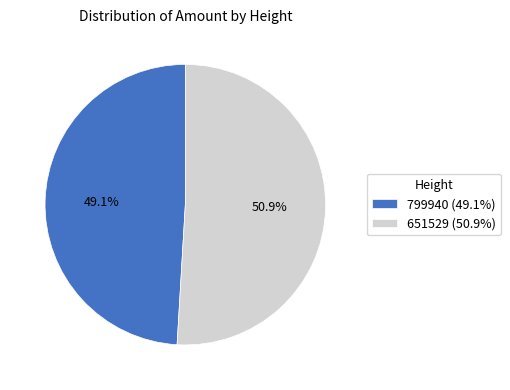

To the nearest percent, what is the average slice percentage?

50%